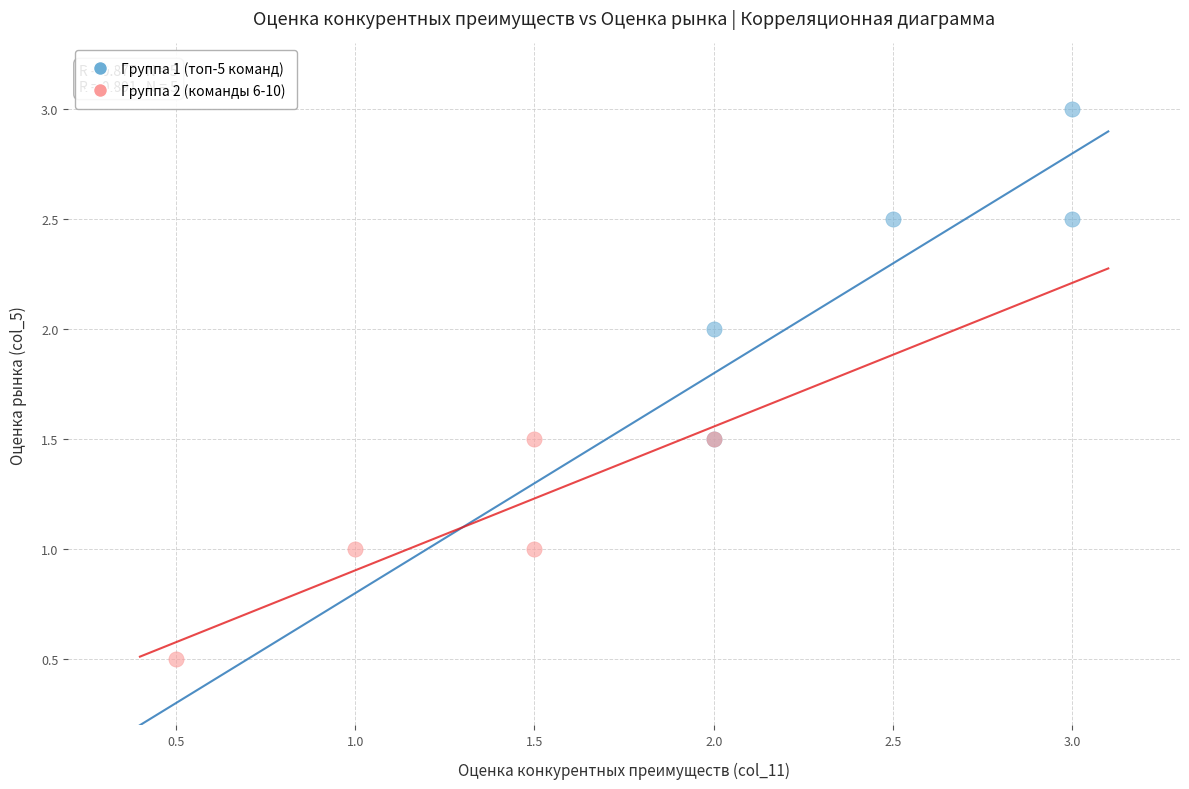

Which series has the largest Y range (max minus min)?

Группа 1 (топ-5 команд)